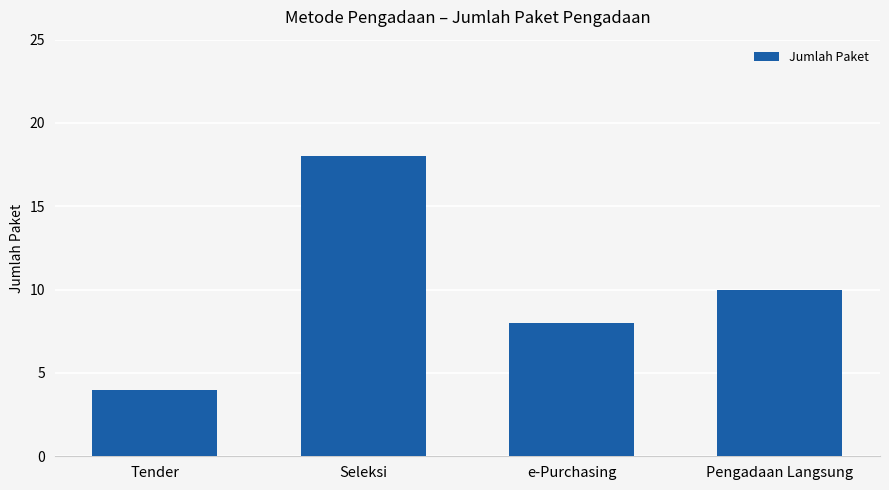

True or false: the data shows 10 at Pengadaan Langsung.

True